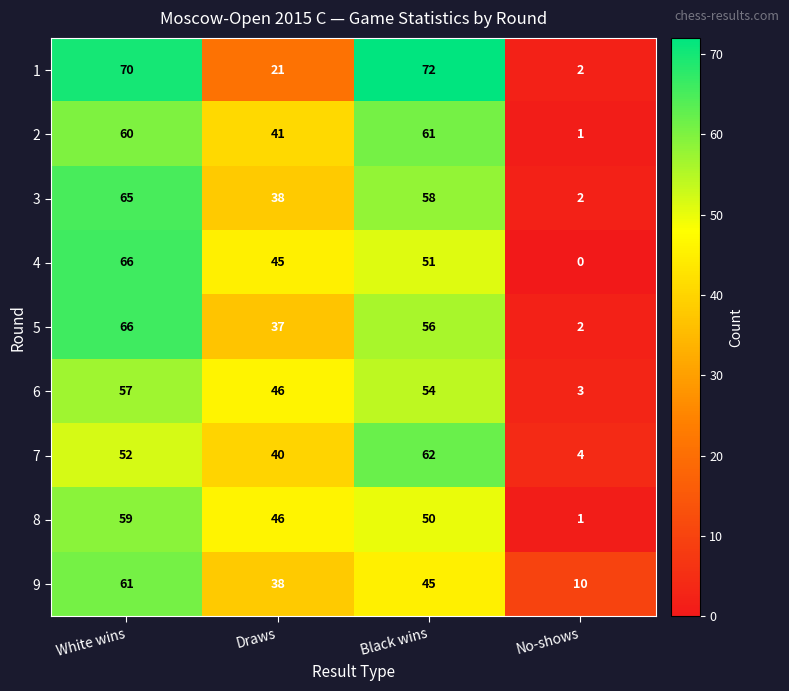

What is the spread (max minus min) of values at No-shows?

10